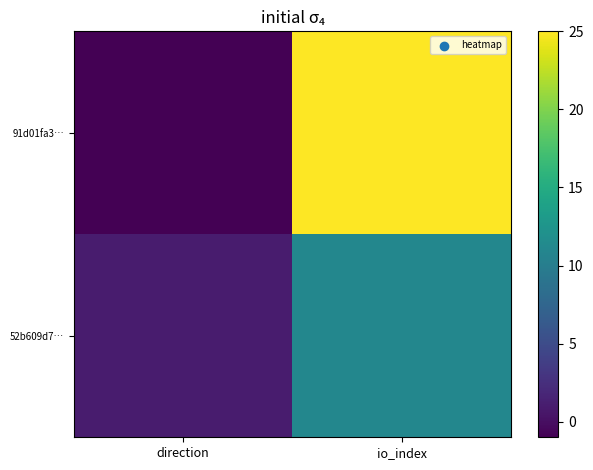

Reading right to left, what are all the values shown in this chart?

91d01fa3…: io_index=25	direction=-1
52b609d7…: io_index=11	direction=1